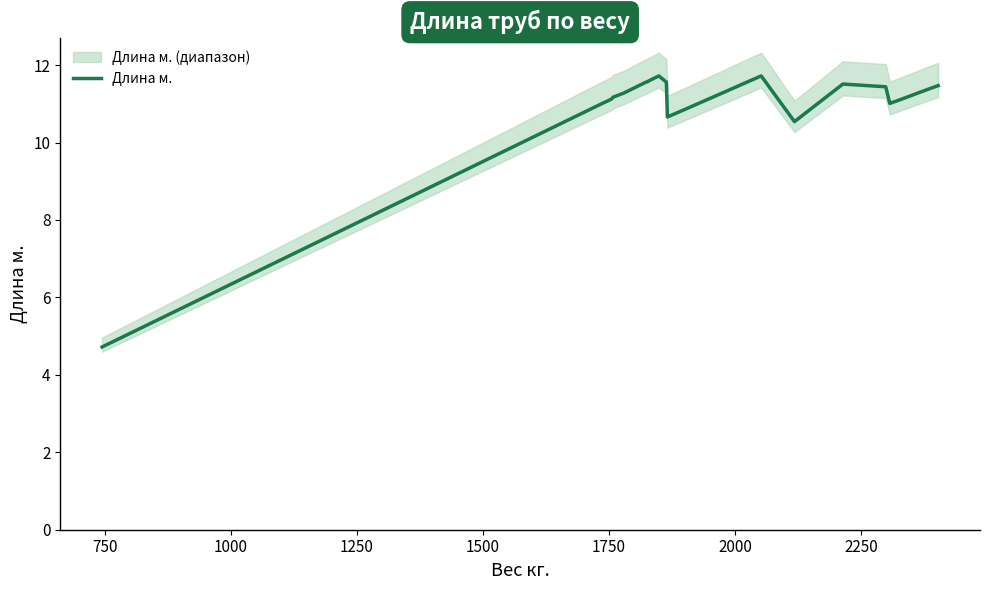

What is the lowest value of the Длина м. series?

4.7